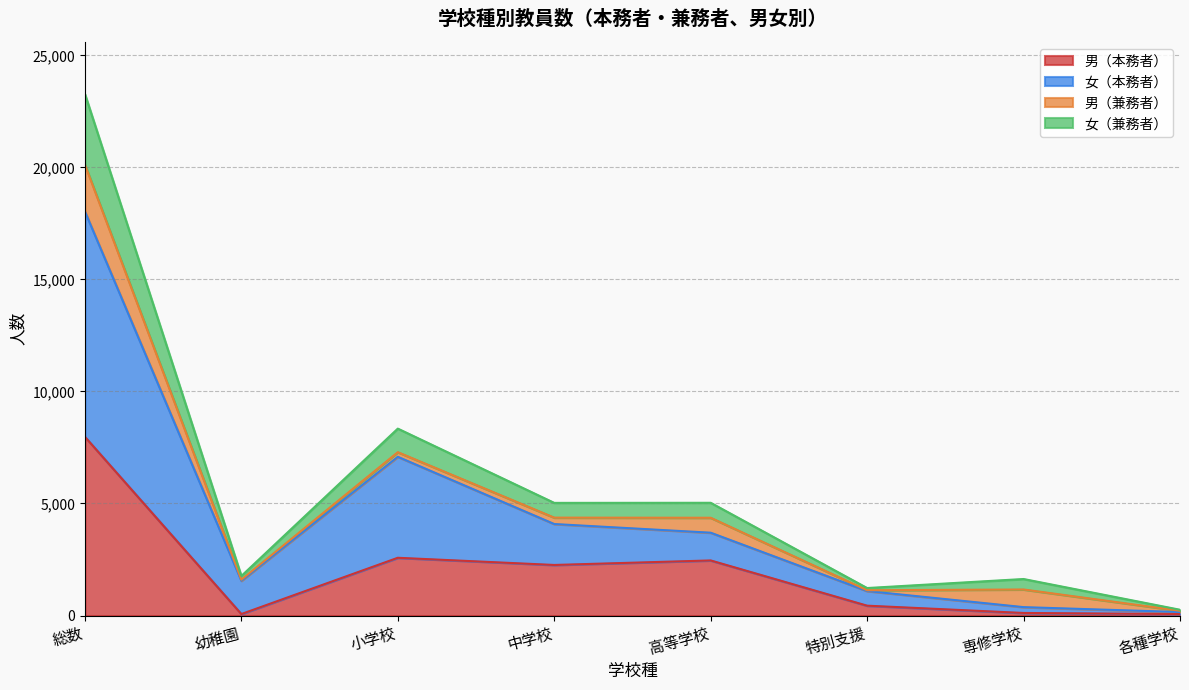

Which category has the lowest value in the 女（本務者） series?

各種学校